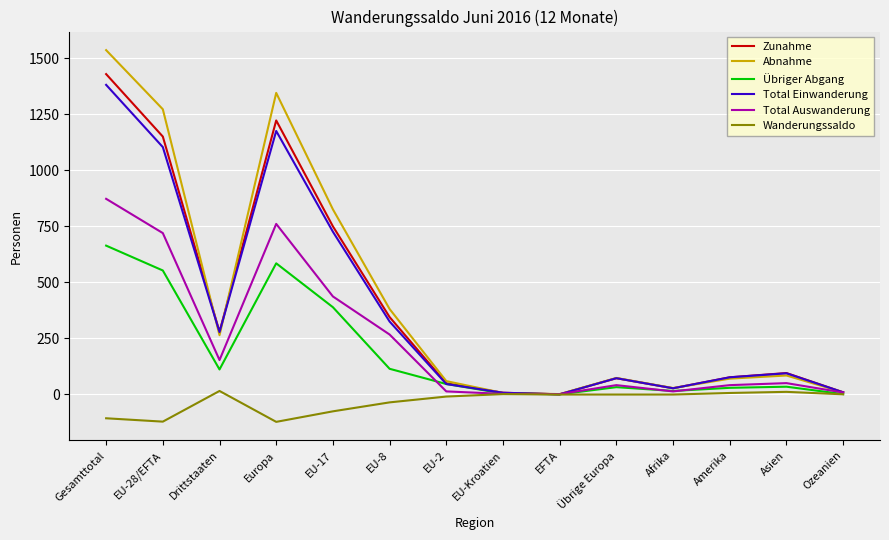

How many values in the Wanderungssaldo series exceed -1?

5